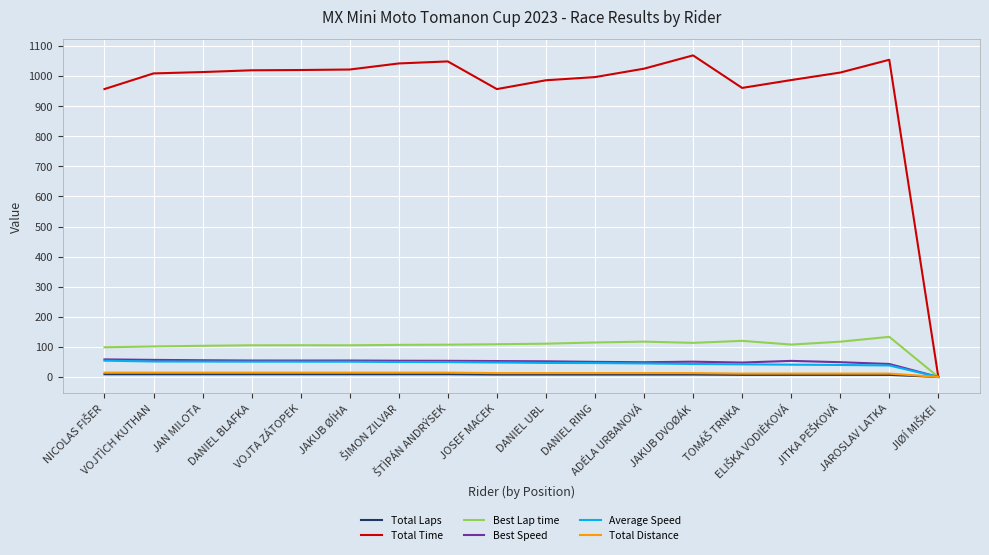

What is the maximum value shown in the chart?

1068.7